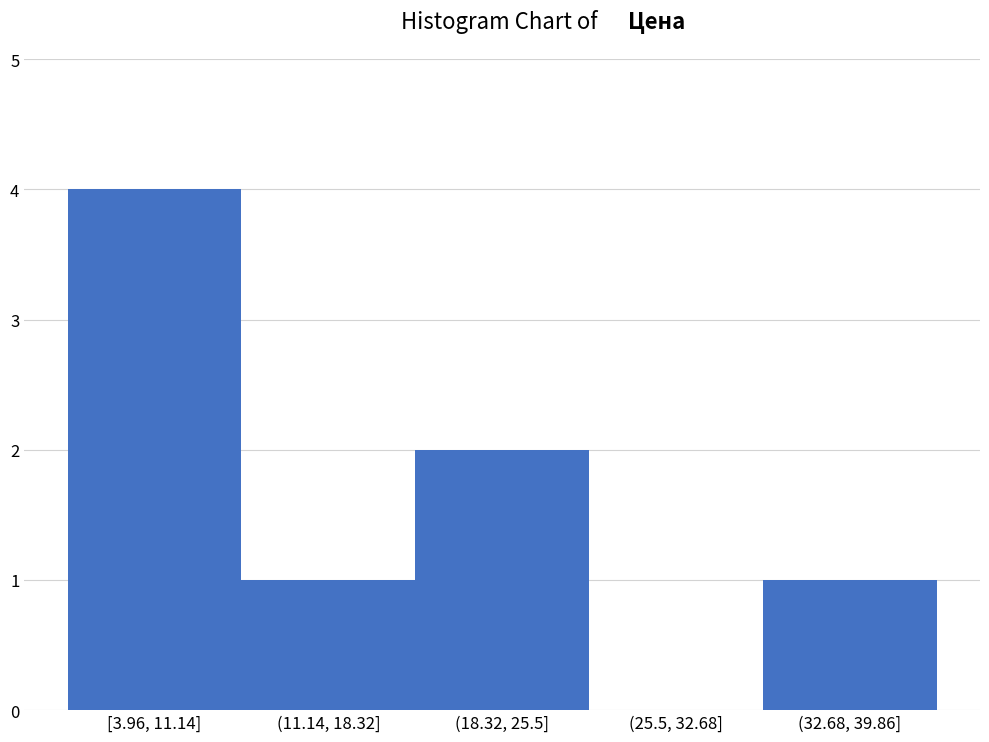

Reading left to right, list all the values displayed in this chart.

[3.96, 11.14]=4	(11.14, 18.32]=1	(18.32, 25.5]=2	(25.5, 32.68]=0	(32.68, 39.86]=1